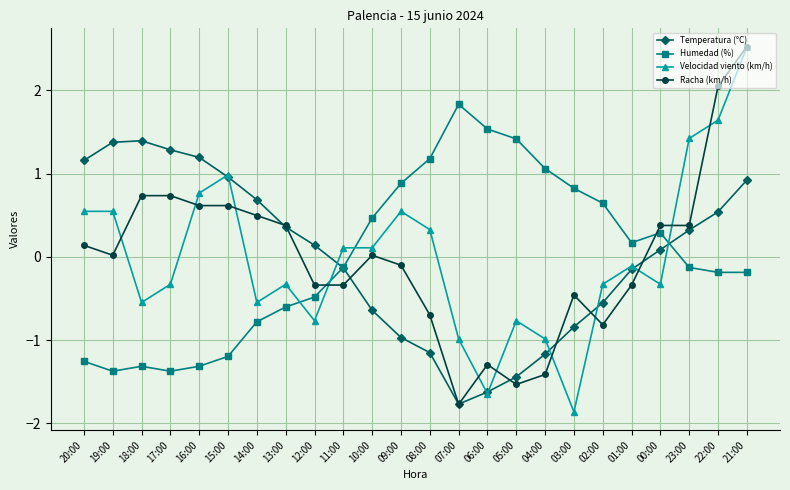

Where does the Velocidad viento (km/h) series first go above 0?

20:00